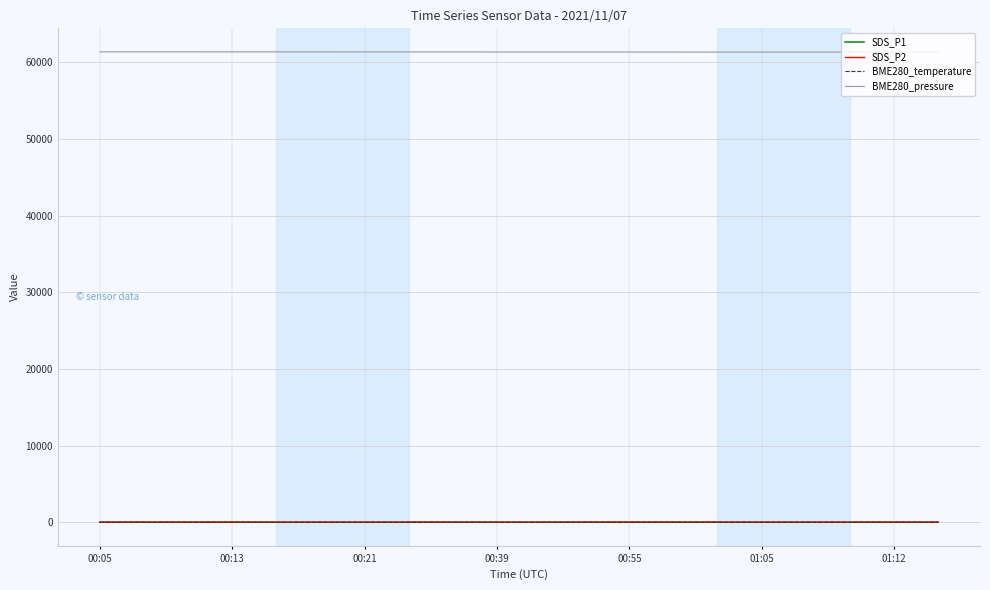

Which series has the largest total across all categories?

BME280_pressure